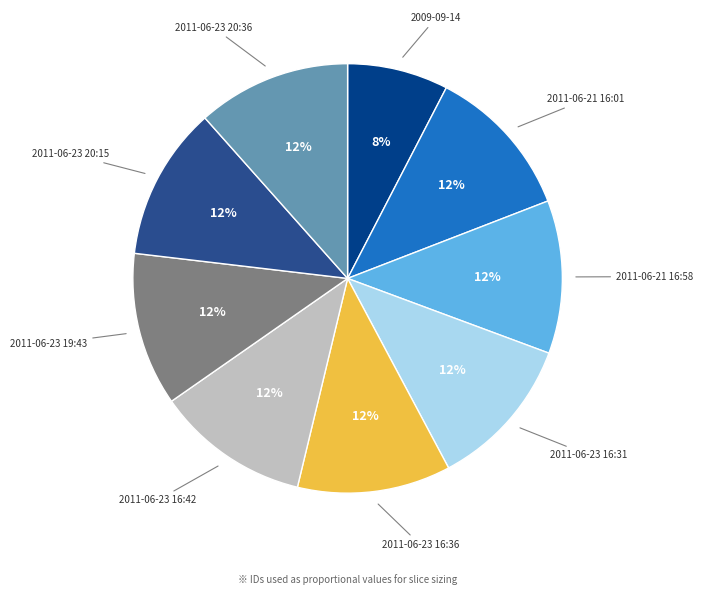

To the nearest percent, what is the difference between the largest and smallest slice percentages?

4%